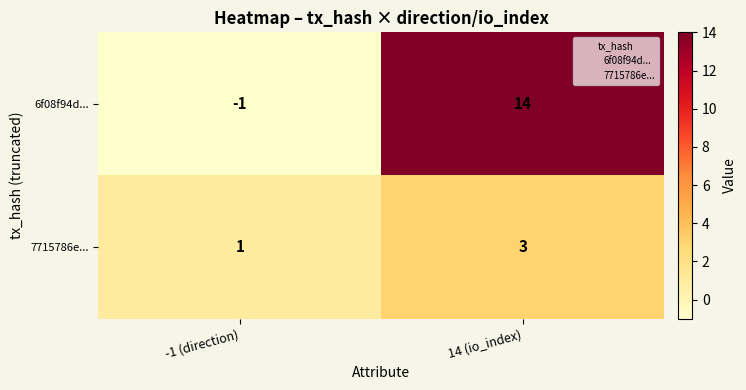

At how many categories does at least one series exceed 6?

1